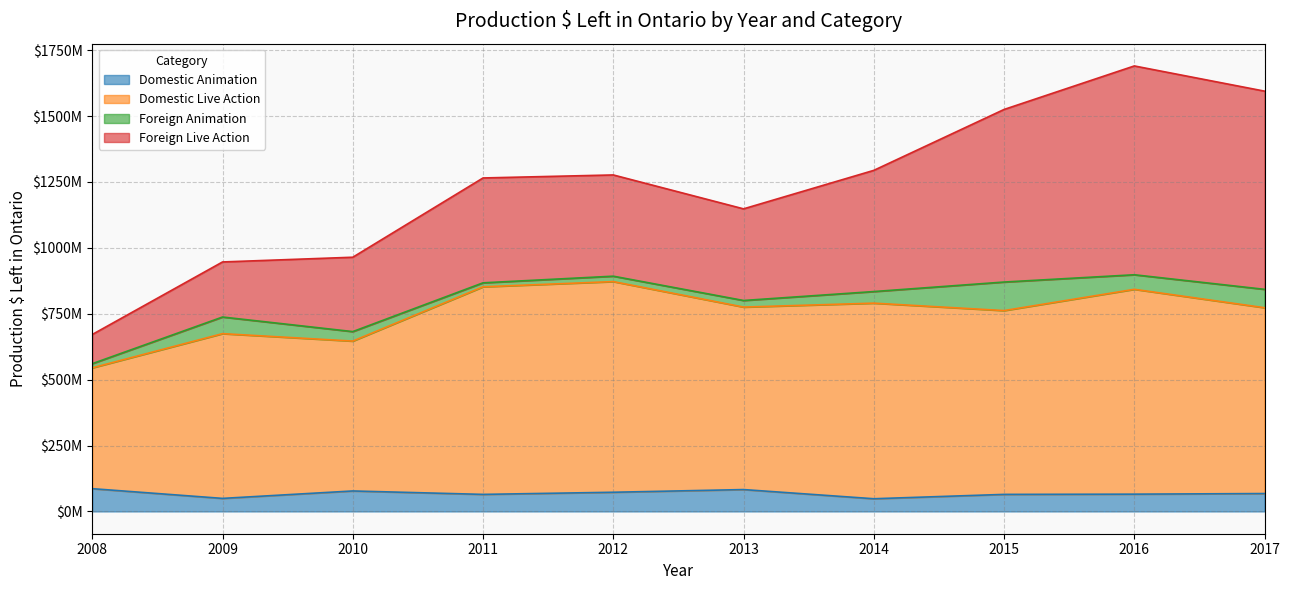

What is the difference between the second highest and second lowest values in the Domestic Animation series?

33500000